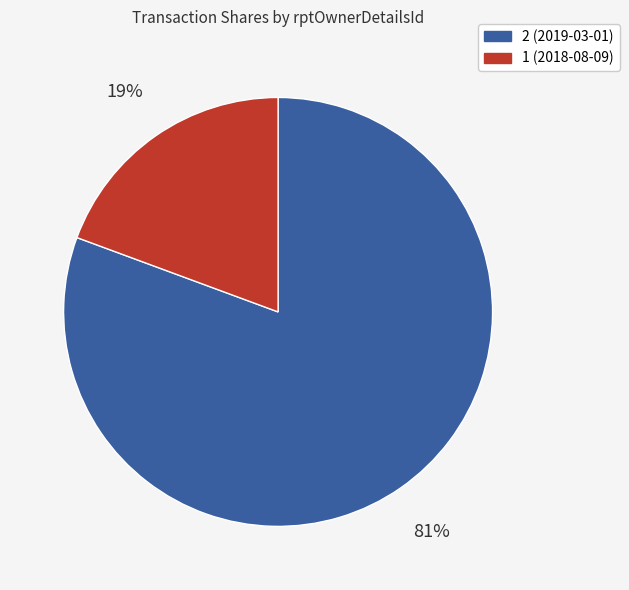

Do 1 (2018-08-09) and 2 (2019-03-01) together represent more than half of the pie?

Yes